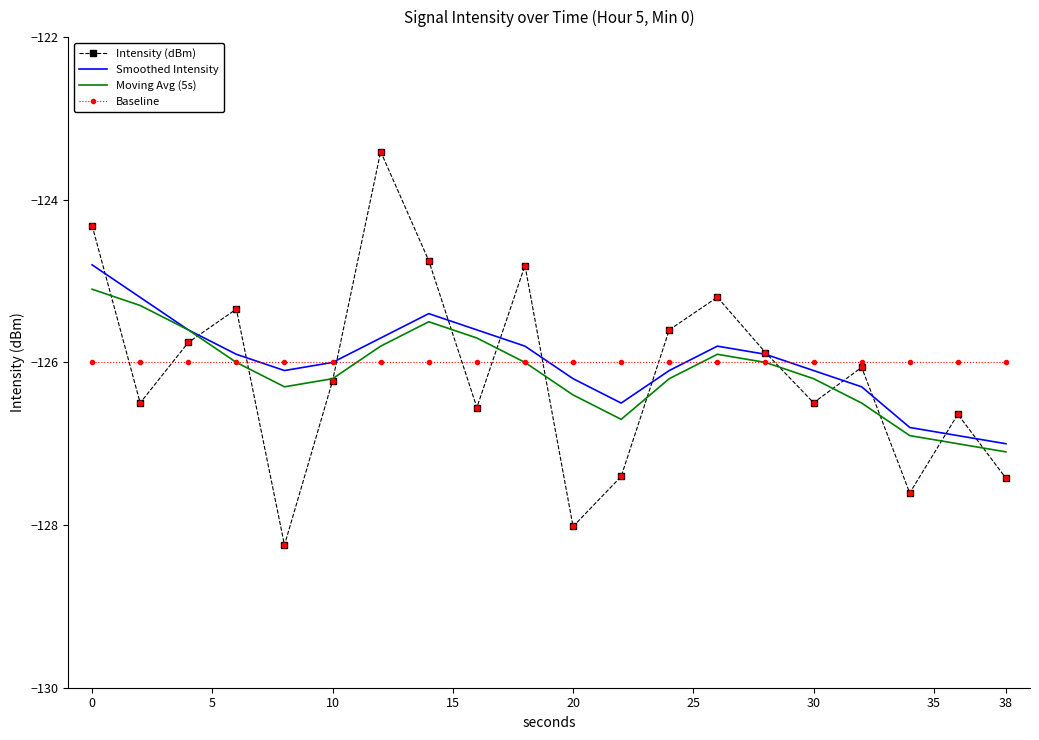

What are all the series names shown in the legend?

Intensity (dBm), Smoothed Intensity, Moving Avg (5s), Baseline